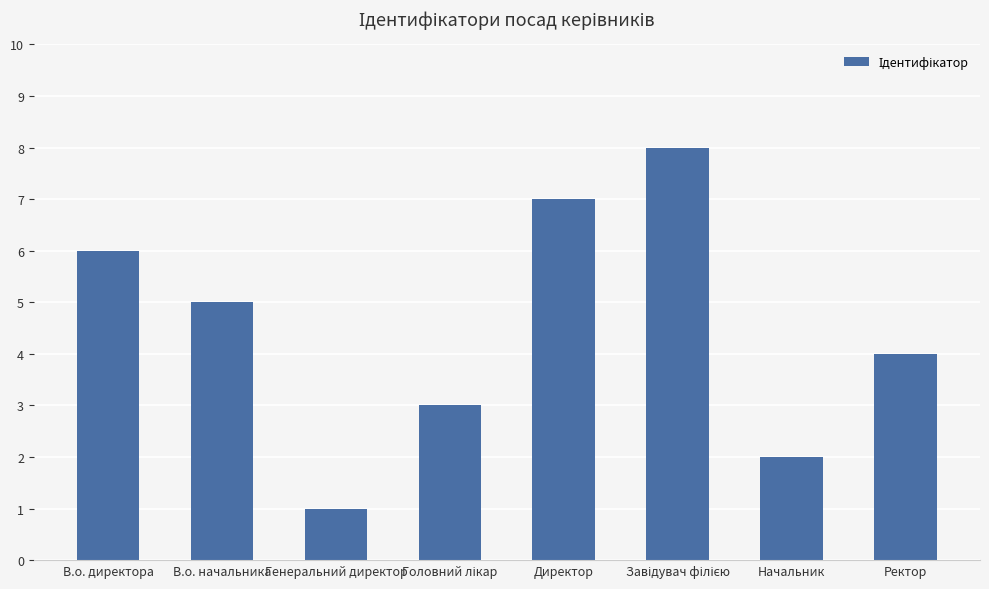

What is the difference between the maximum and minimum values?

7